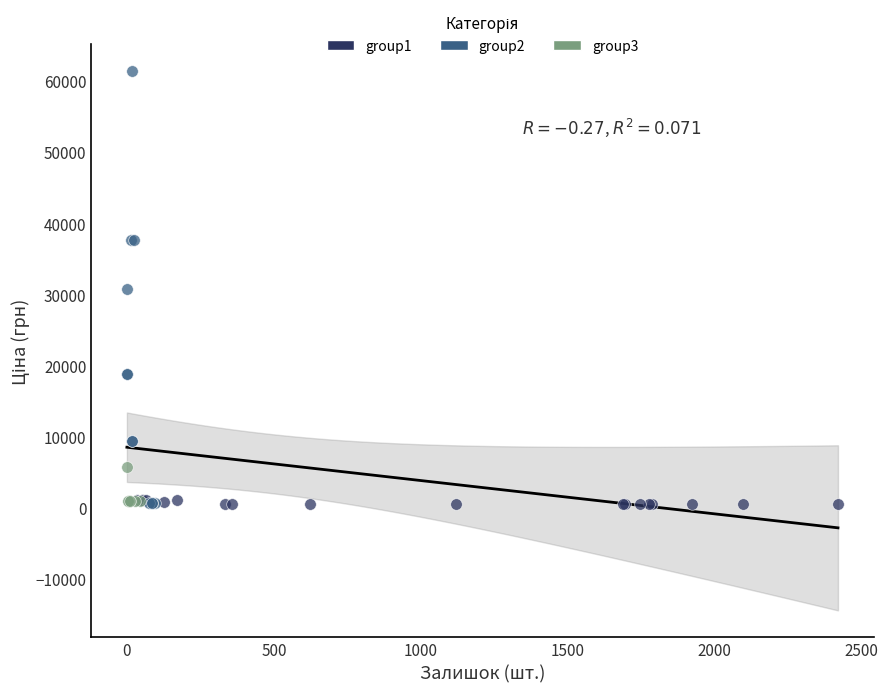

Which series contains the highest Y value?

group2